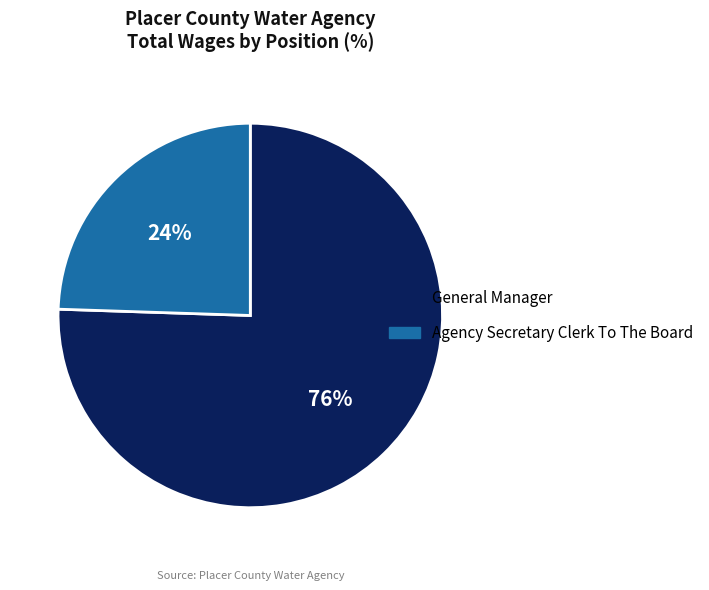

Count the number of slices in the pie.

2